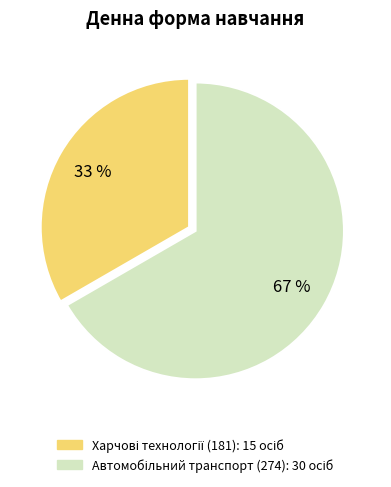

Is there a majority slice in this chart?

Yes